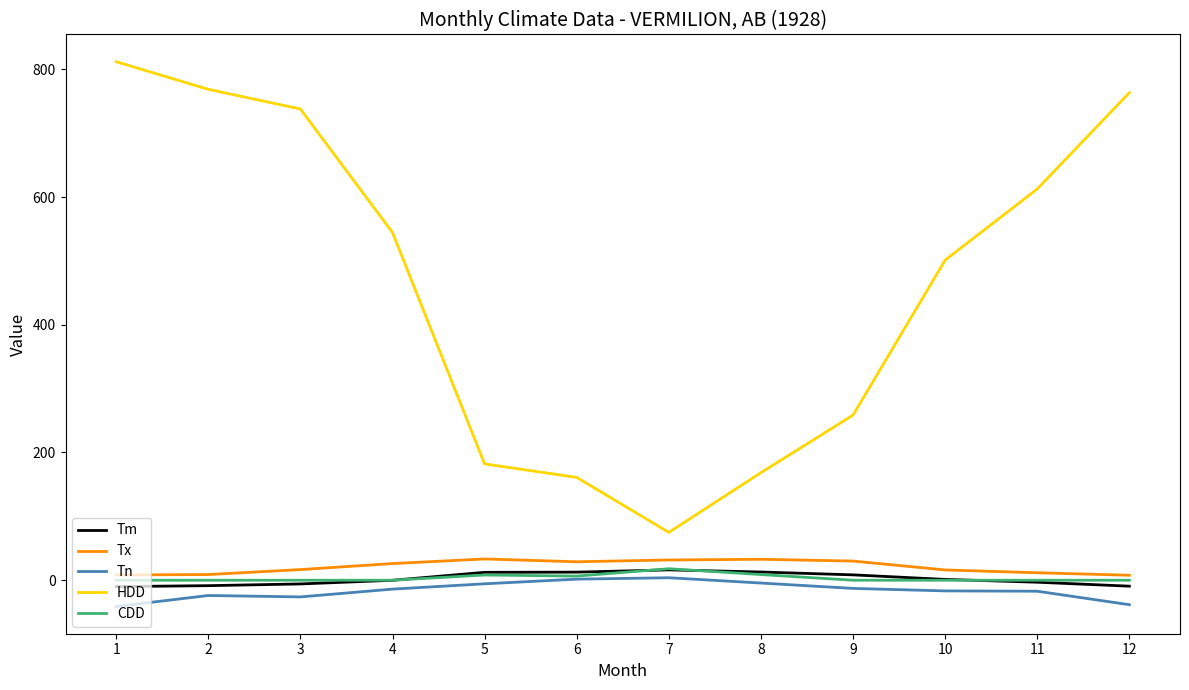

What is the total value across all series at 7?

144.7